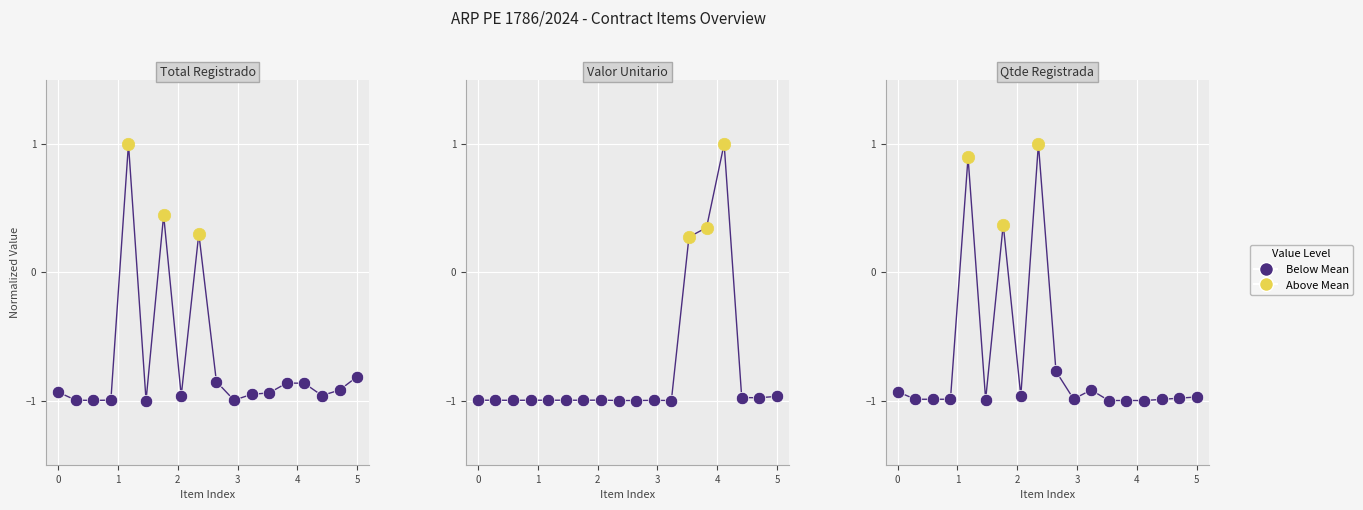

At how many categories does at least one series exceed 0?

6